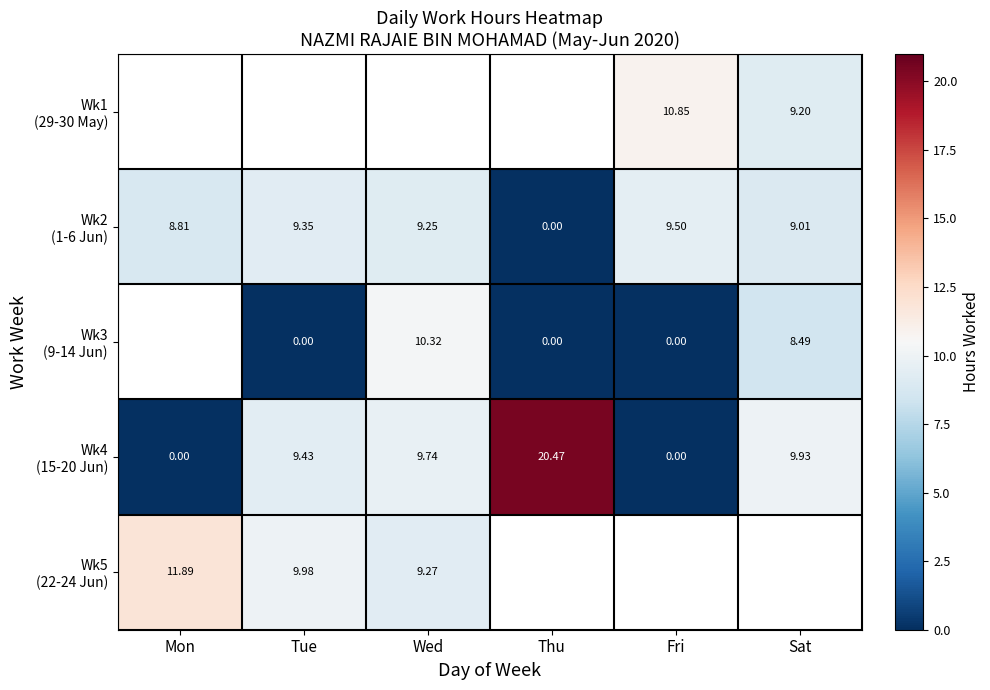

Between Sat and Tue, which is larger?

Tue